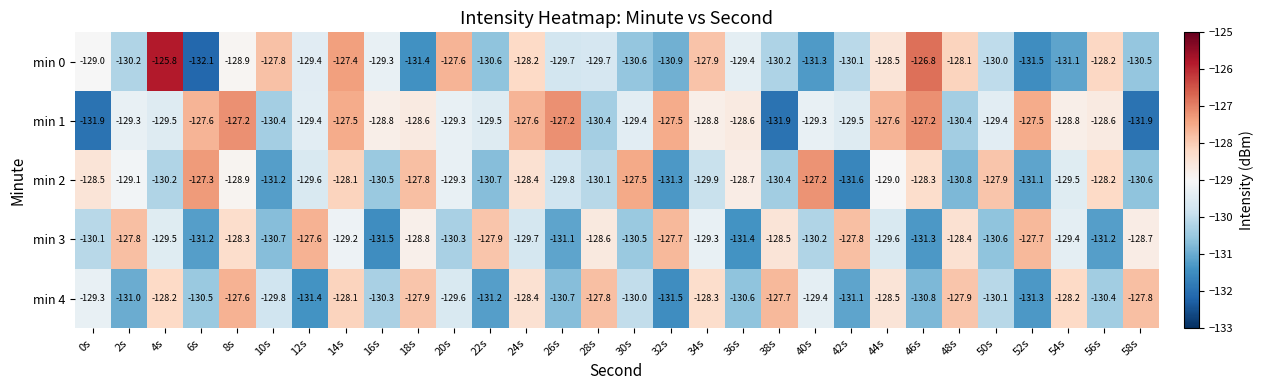

The min 0 series shows -39.7 at 38s. True or false?

False